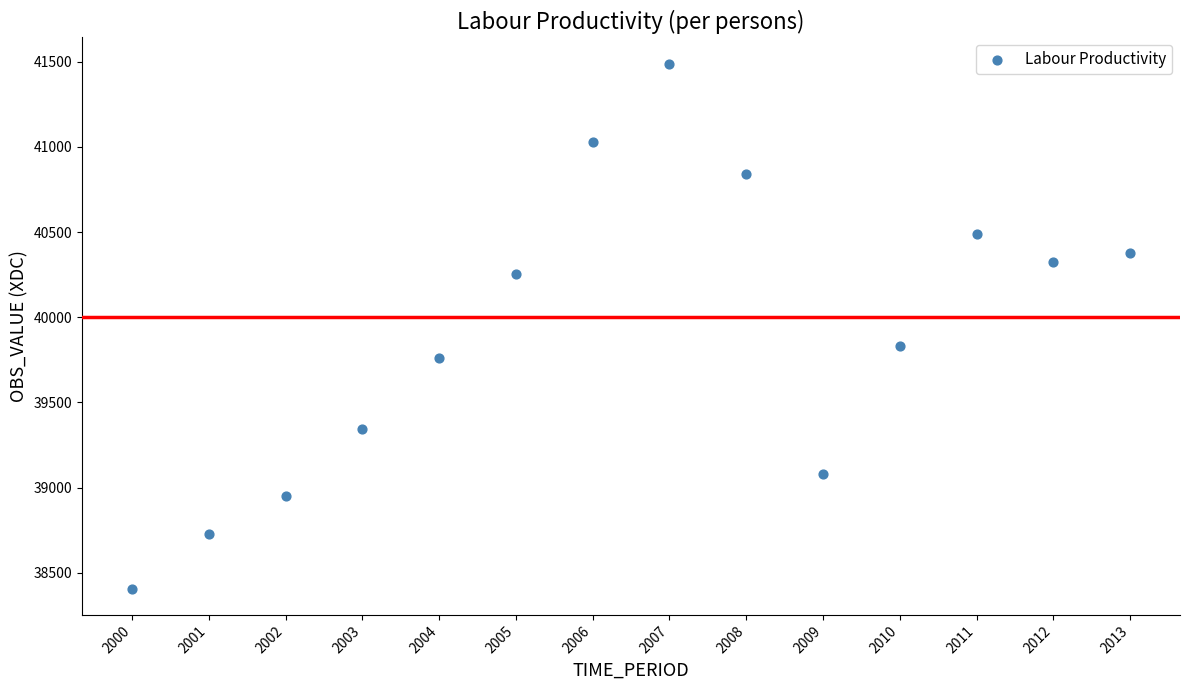

What is the range of Y values (max minus min)?

3081.3